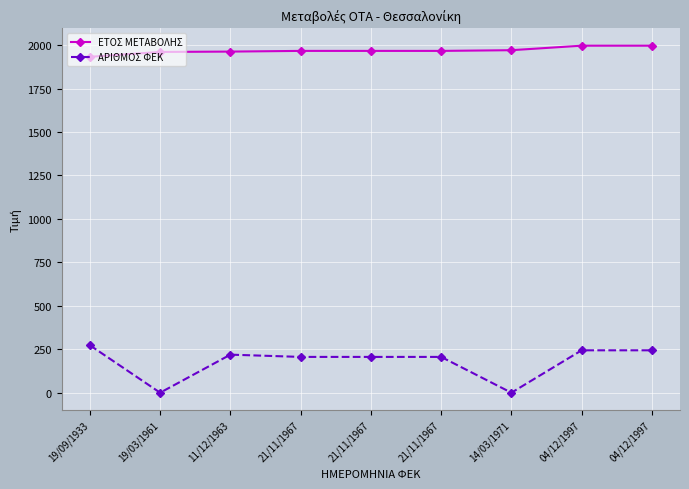

At which label does ΕΤΟΣ ΜΕΤΑΒΟΛΗΣ first exceed 1967?

14/03/1971